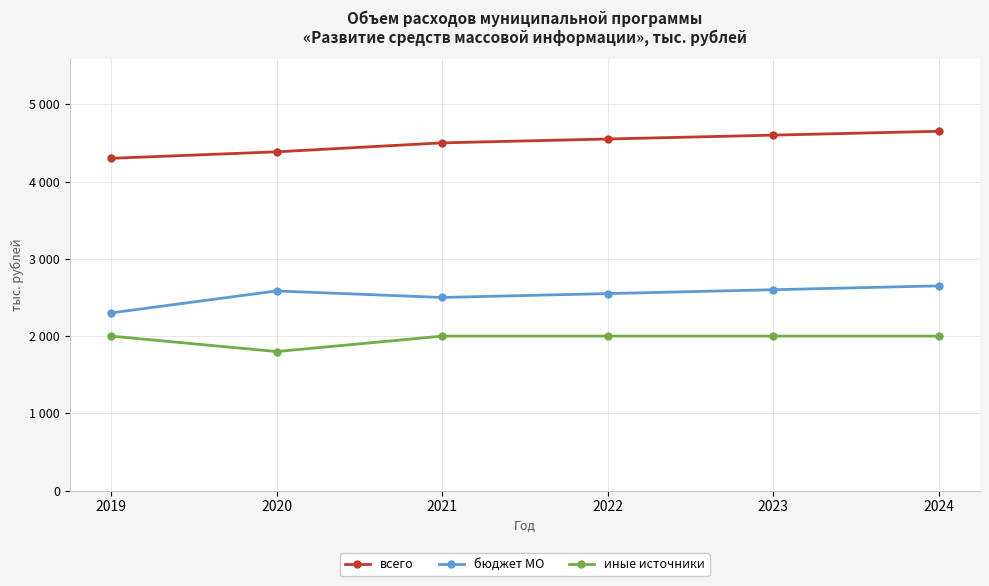

True or false: иные источники and всего intersect in this chart.

False